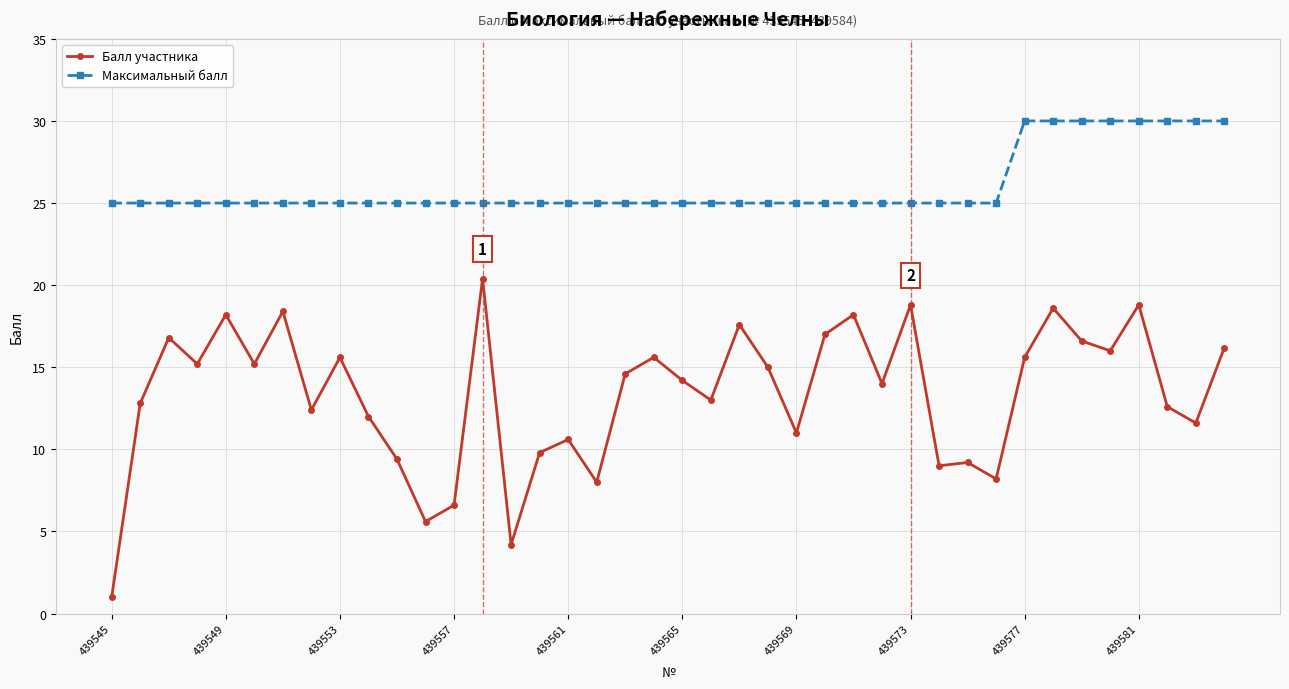

True or false: Балл участника and Максимальный балл cross at least once.

False